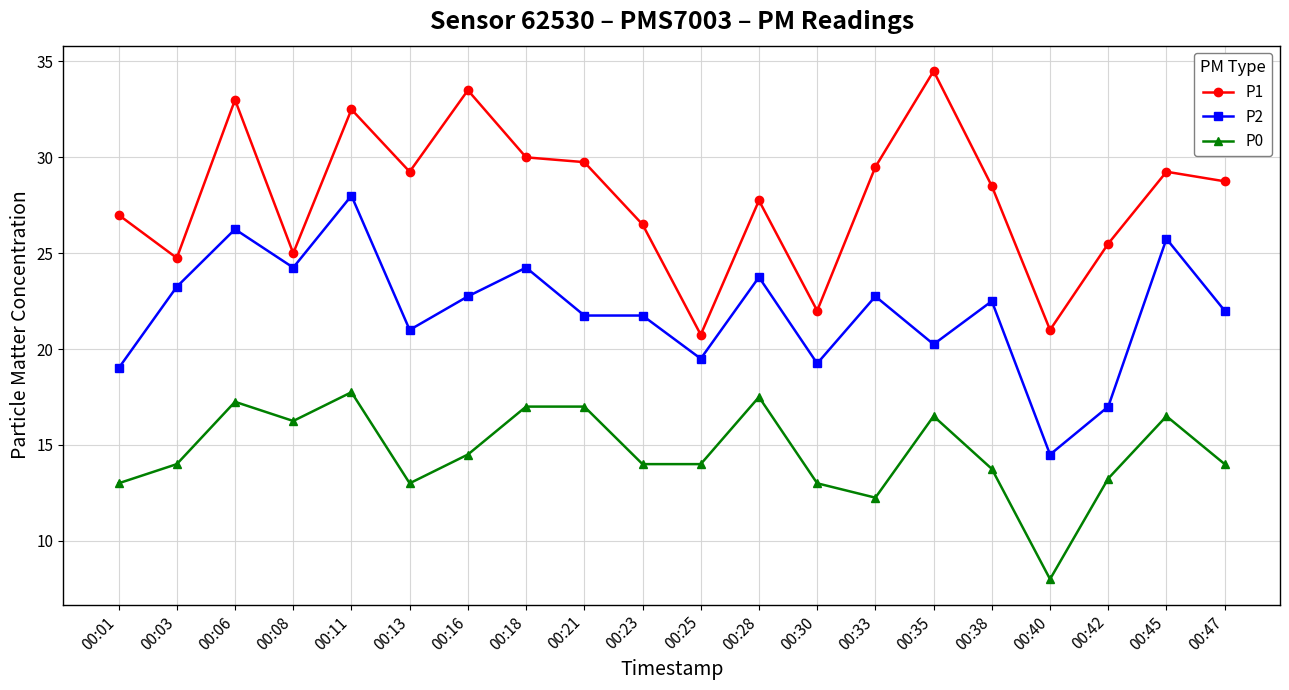

What are all the series names shown in the legend?

P1, P2, P0